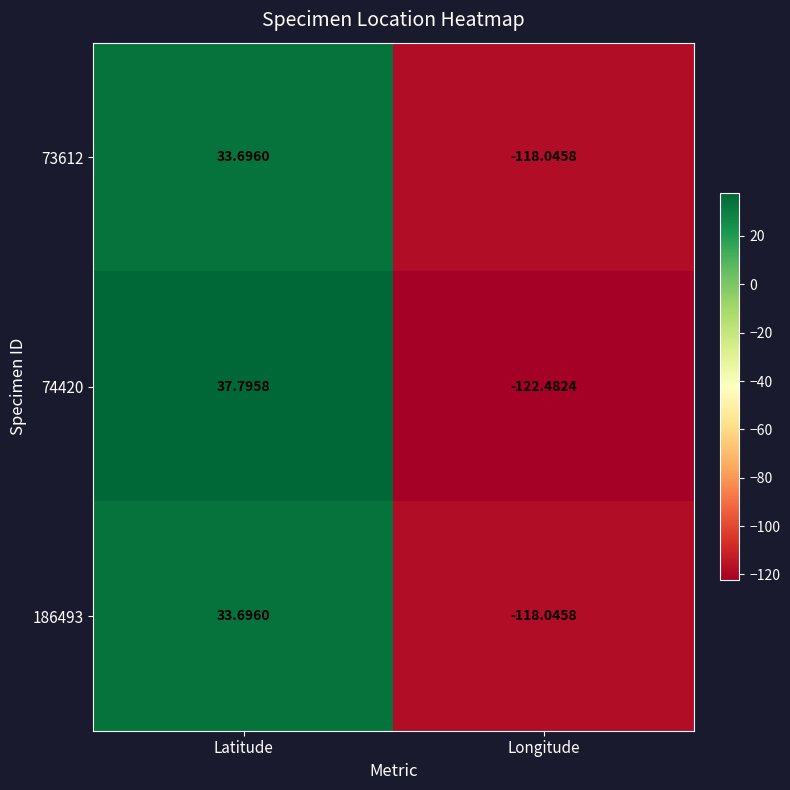

Is the value of 186493 at Longitude greater than the value of 73612 at Latitude?

No